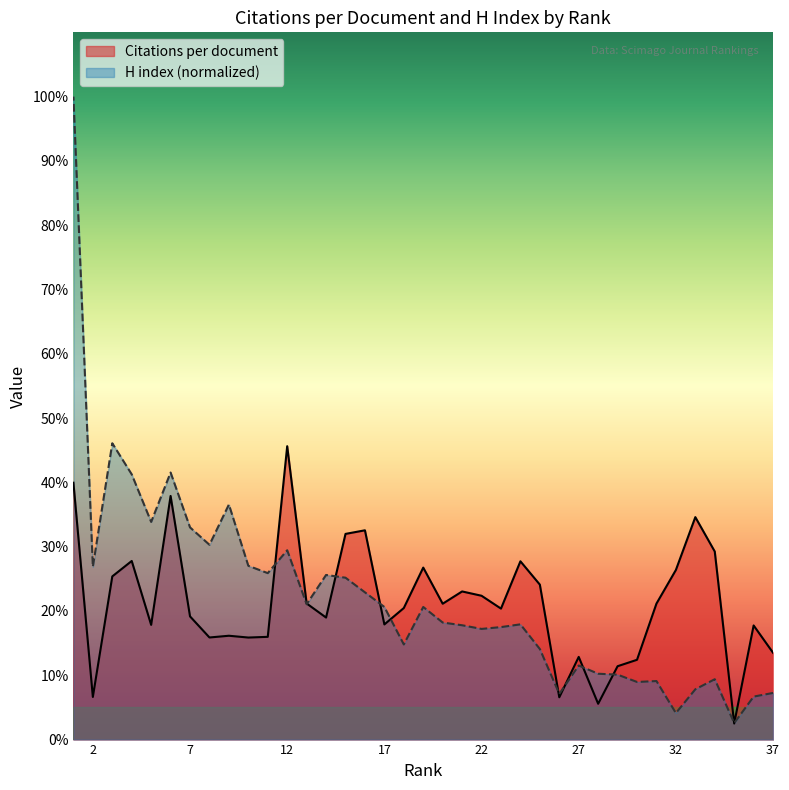

At which category does the chart reach its peak across all series?

1